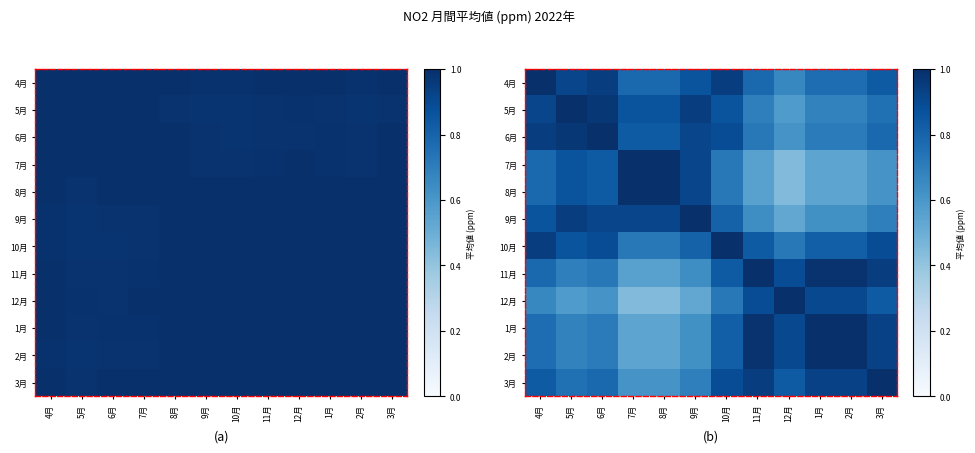

At which label is 1月 closest to 0?

7月